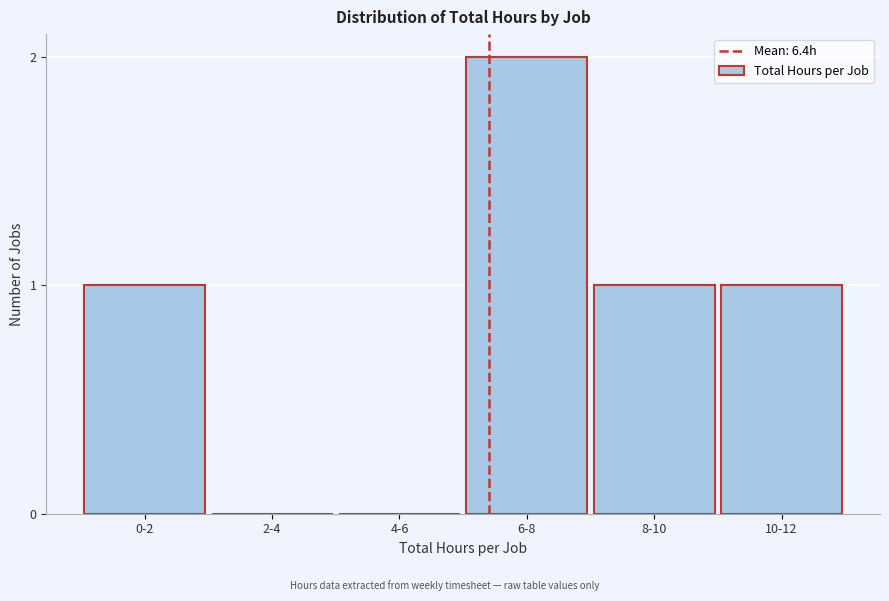

Reading left to right, extract all data points from this chart.

0-2=1	2-4=0	4-6=0	6-8=2	8-10=1	10-12=1